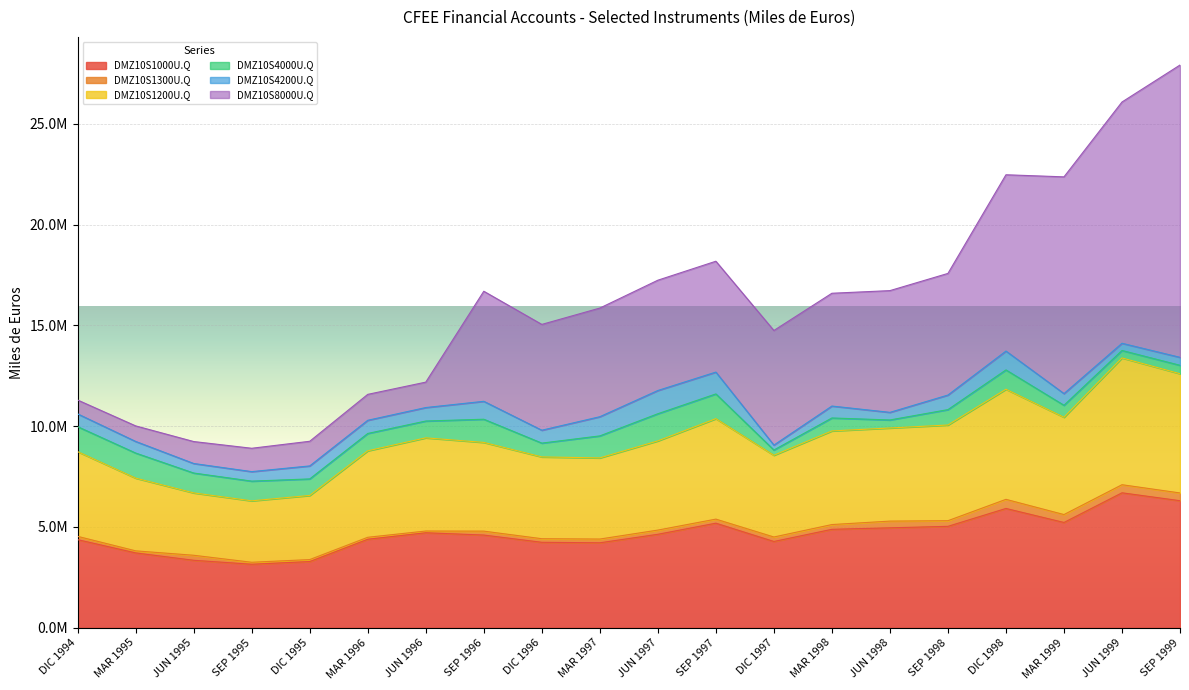

In DMZ10S1000U.Q, how many points are higher than both neighbors (excluding endpoints)?

4